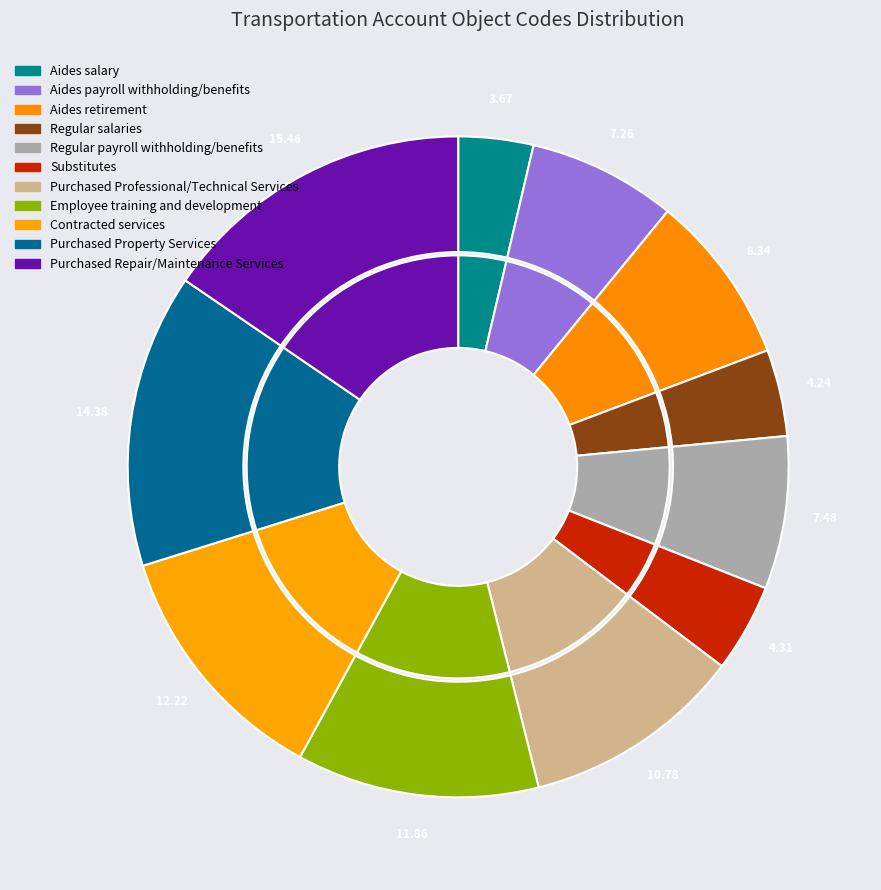

Count the number of slices in the pie.

11